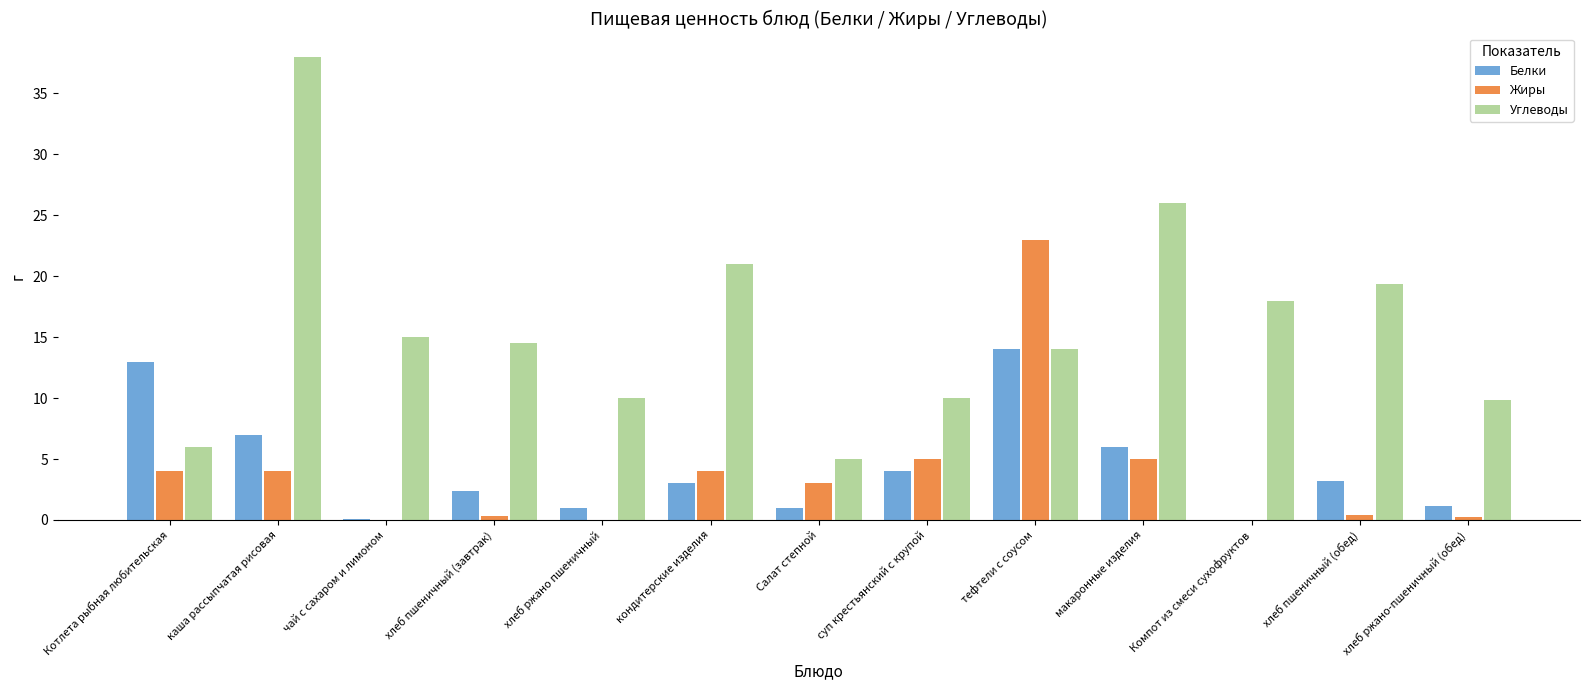

Are the bars grouped side by side (vs. stacked)?

Yes